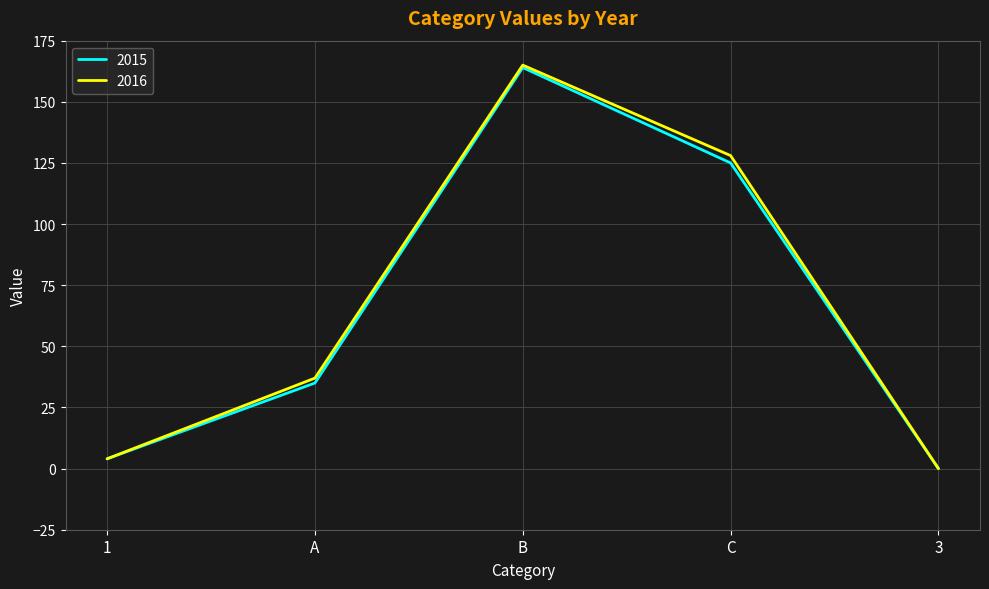

Which series changed the most between B and C?

2015